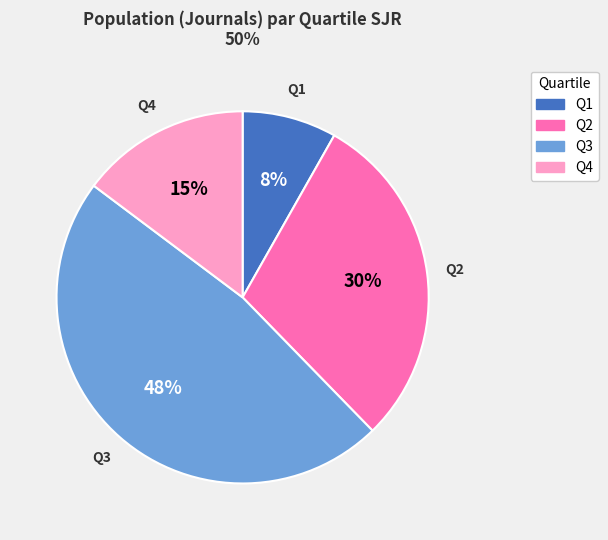

Do Q4 and Q1 together represent more than half of the pie?

No